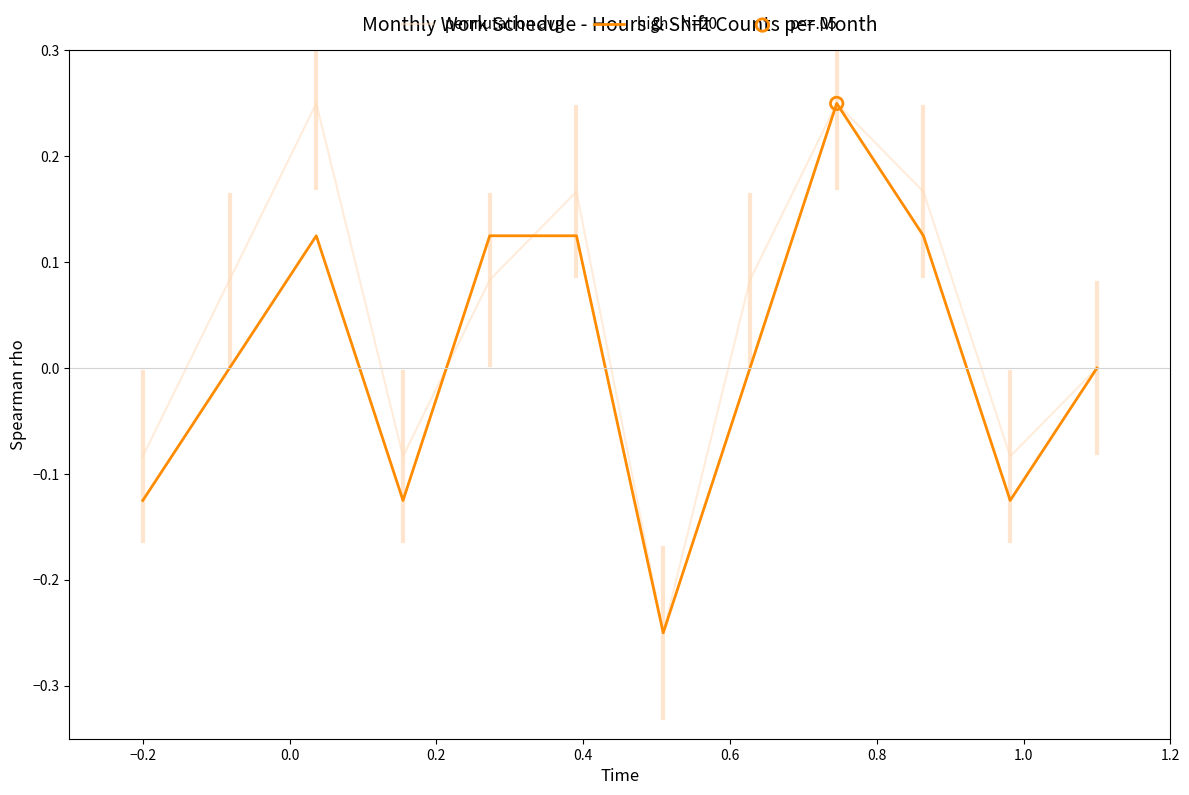

Rank the series by their average value, from lowest to highest.

high - N=20, permutation avg